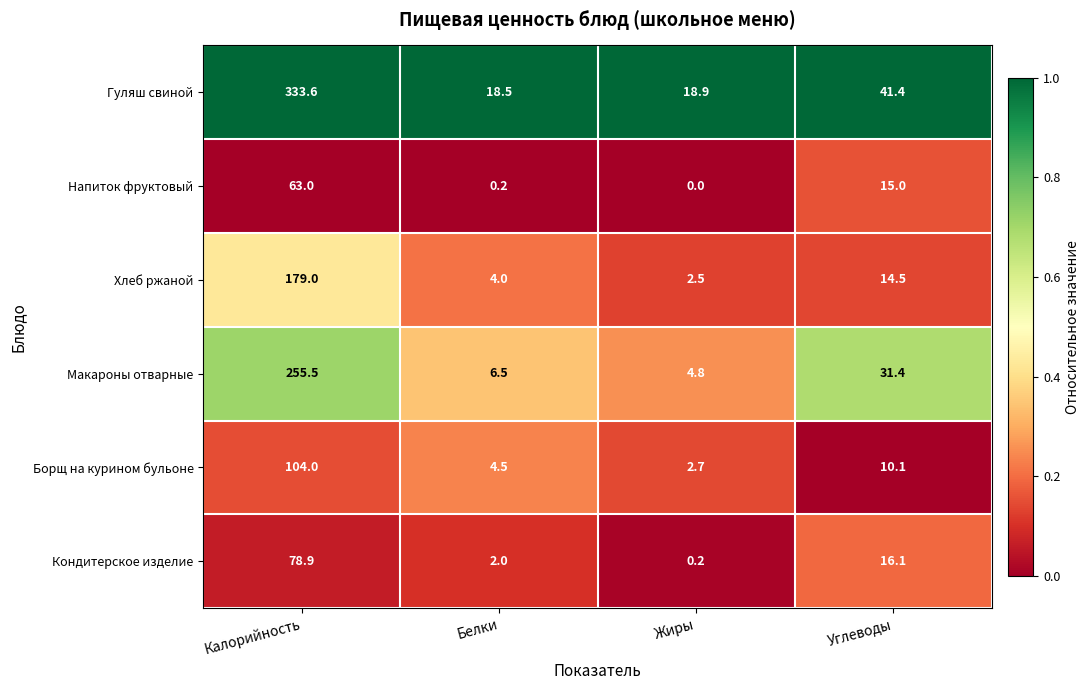

Between Калорийность and Белки, which series saw the biggest shift?

Гуляш свиной